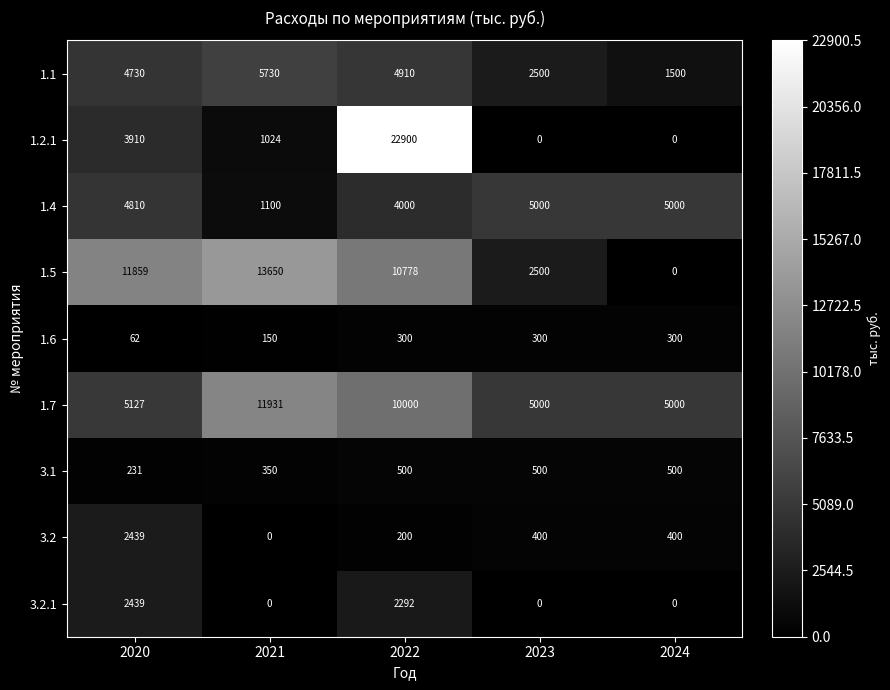

What value does the 1.7 series have at 2024, to the nearest 10?

5000